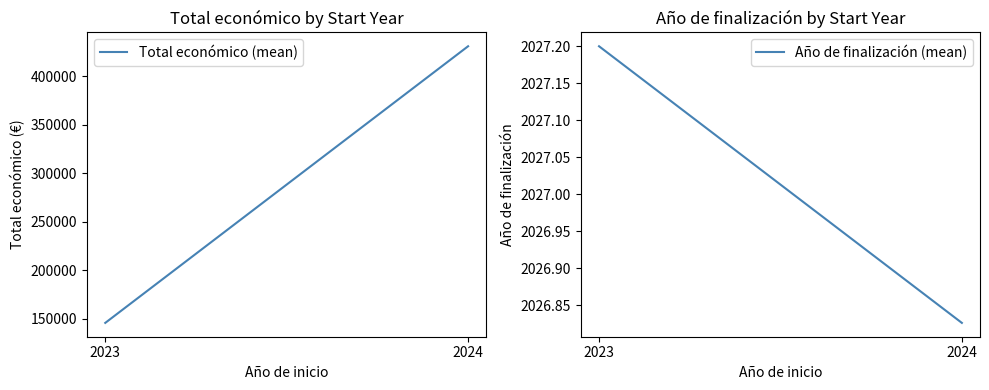

The Total económico (mean) series shows 95293.0 at 2023. True or false?

False